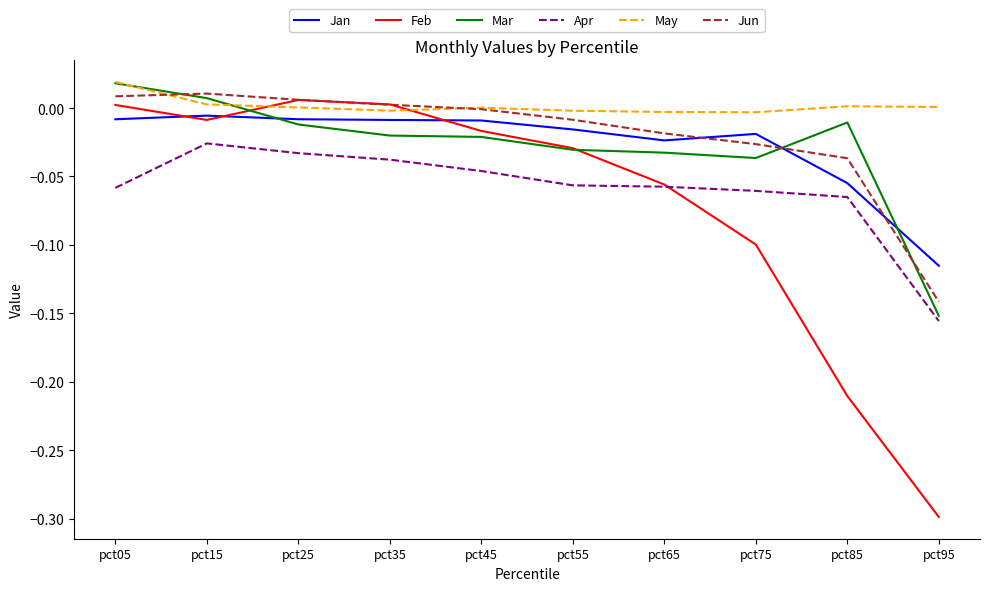

Which series has the largest total across all categories?

May